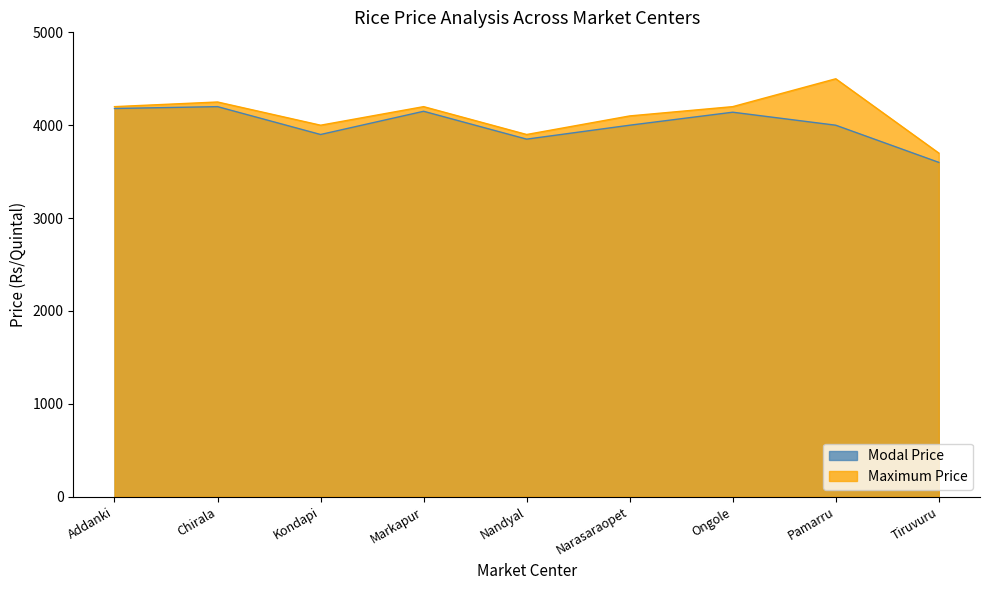

What is the difference between the highest and lowest values at Kondapi?

100